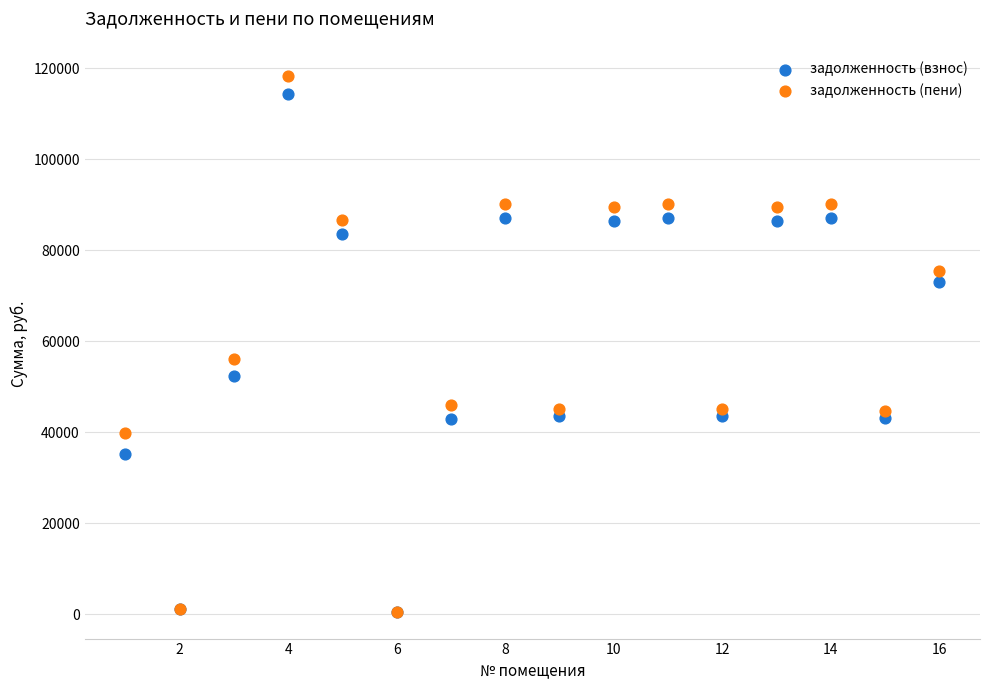

In the задолженность (пени) series, what Y value is closest to 59445?

56008.3